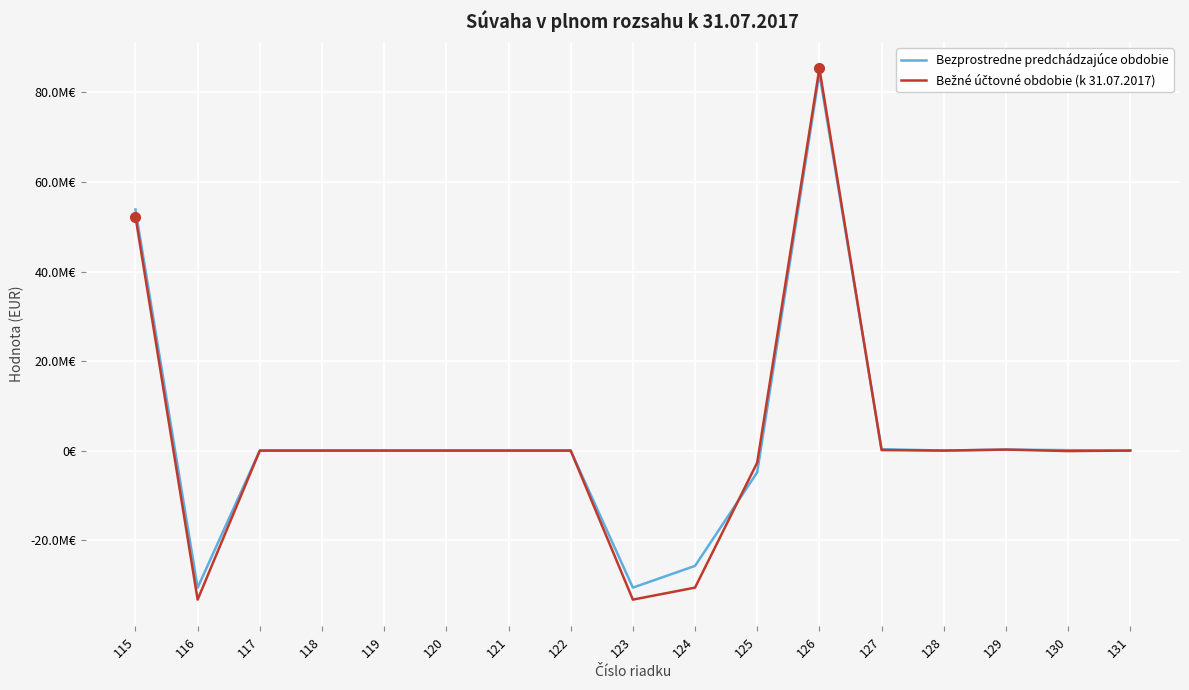

True or false: Bežné účtovné obdobie (k 31.07.2017) has a value of 110494.5 at 127.

True